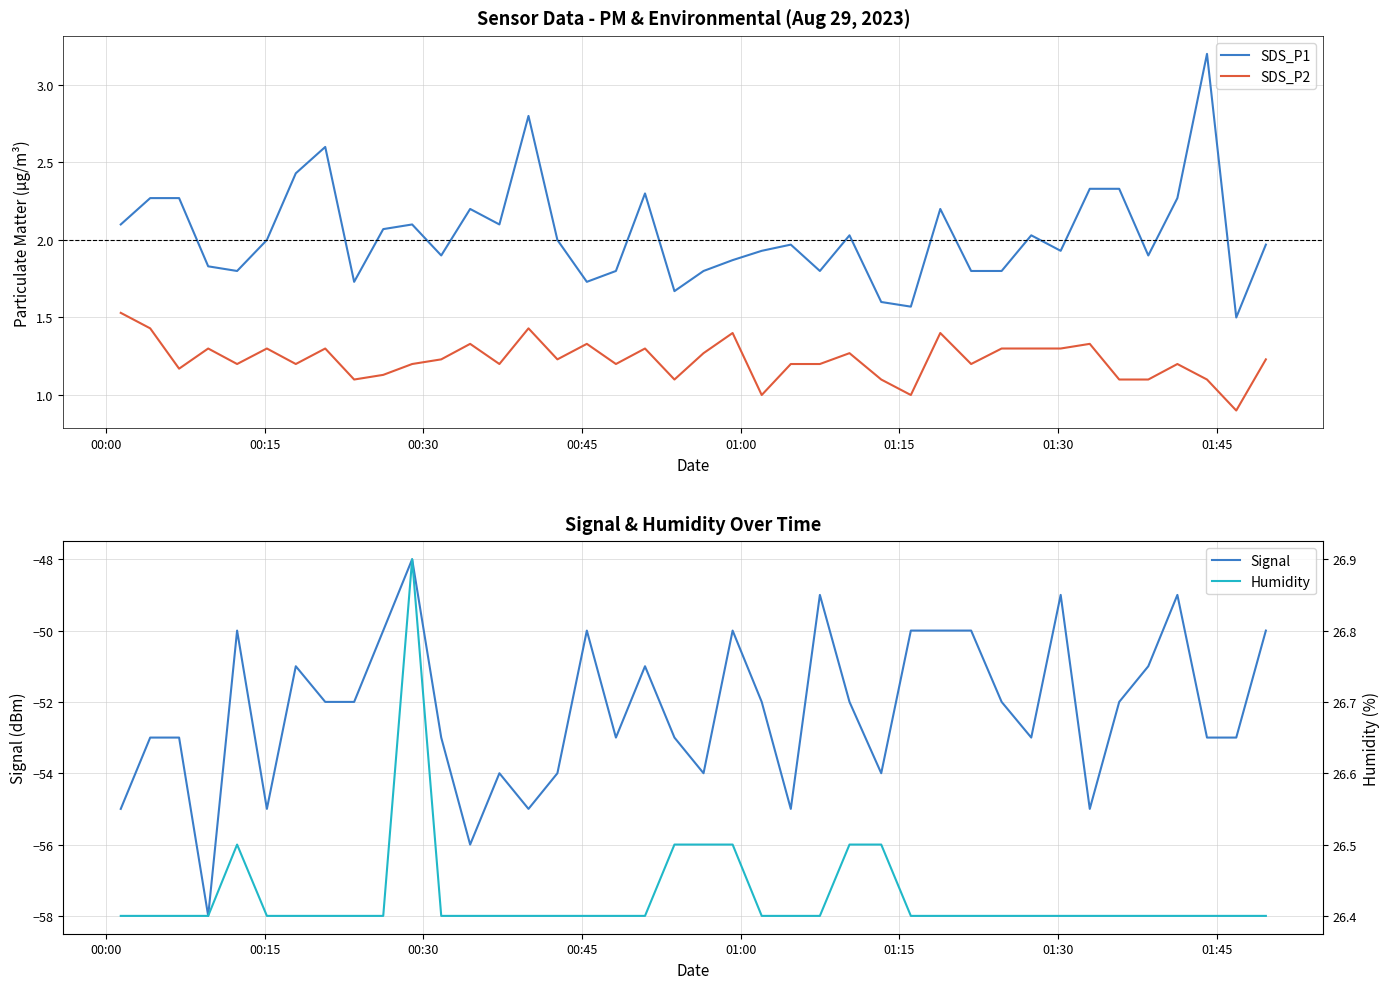

True or false: SDS_P2 and SDS_P1 cross at least once.

False